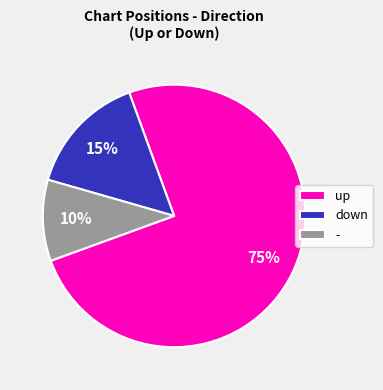

Is the sum of down and - greater than half?

No